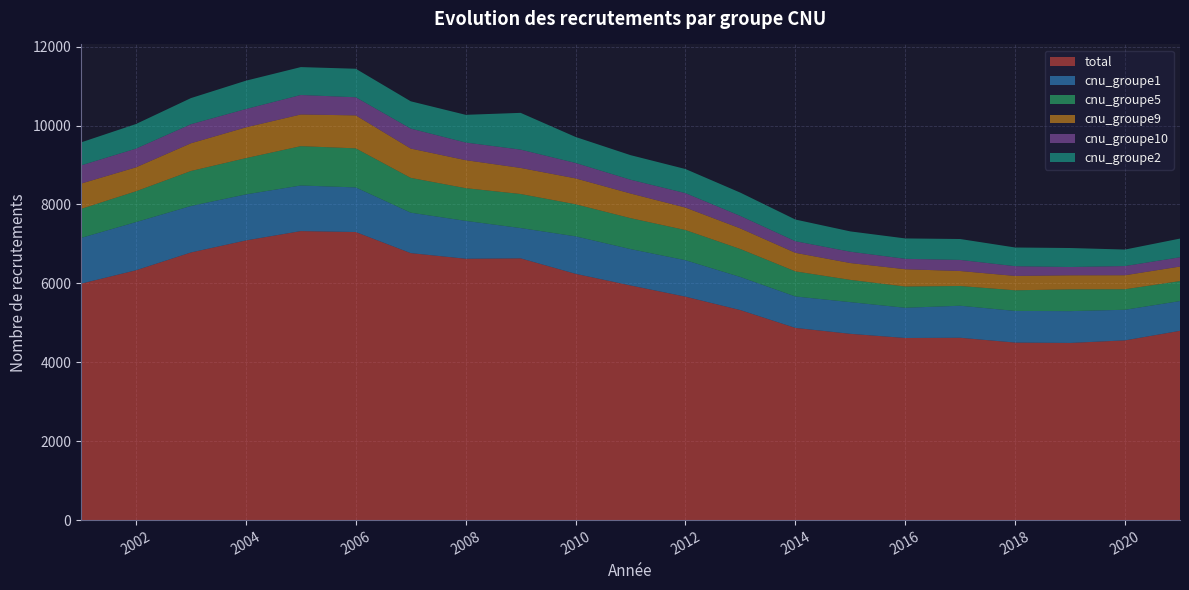

Reading left to right, what are all the values shown in this chart?

total: 2001=5993	2002=6333	2003=6784	2004=7089	2005=7326	2006=7302	2007=6768	2008=6625	2009=6635	2010=6243	2011=5948	2012=5664	2013=5323	2014=4872	2015=4722	2016=4616	2017=4622	2018=4500	2019=4491	2020=4556	2021=4798
cnu_groupe1: 2001=1160	2002=1221	2003=1178	2004=1167	2005=1156	2006=1131	2007=1025	2008=960	2009=768	2010=950	2011=922	2012=924	2013=839	2014=797	2015=803	2016=766	2017=812	2018=802	2019=806	2020=776	2021=754
cnu_groupe5: 2001=735	2002=781	2003=887	2004=919	2005=997	2006=990	2007=882	2008=829	2009=863	2010=813	2011=784	2012=764	2013=709	2014=636	2015=564	2016=539	2017=500	2018=523	2019=552	2020=520	2021=507
cnu_groupe9: 2001=642	2002=607	2003=703	2004=780	2005=803	2006=836	2007=743	2008=710	2009=661	2010=656	2011=625	2012=570	2013=522	2014=470	2015=427	2016=438	2017=380	2018=364	2019=356	2020=355	2021=368
cnu_groupe10: 2001=461	2002=474	2003=483	2004=465	2005=494	2006=459	2007=506	2008=447	2009=464	2010=391	2011=349	2012=366	2013=316	2014=294	2015=287	2016=264	2017=281	2018=247	2019=210	2020=233	2021=235
cnu_groupe2: 2001=583	2002=624	2003=662	2004=718	2005=707	2006=723	2007=692	2008=702	2009=932	2010=659	2011=623	2012=611	2013=591	2014=550	2015=515	2016=517	2017=530	2018=474	2019=482	2020=418	2021=474